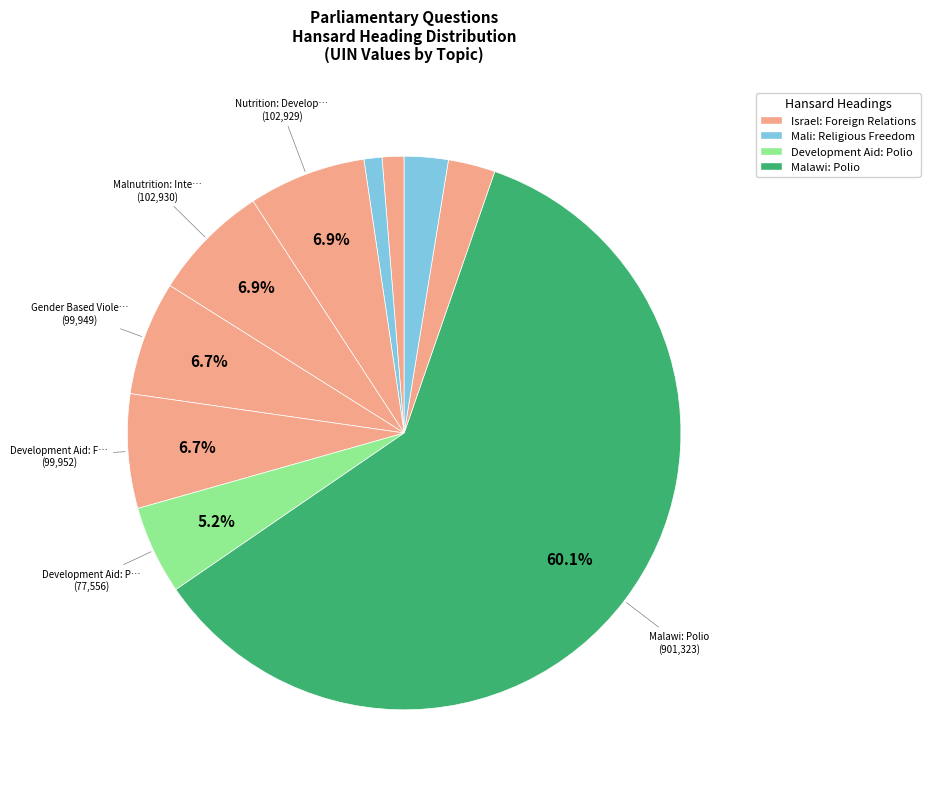

Count the number of slices in the pie.

10